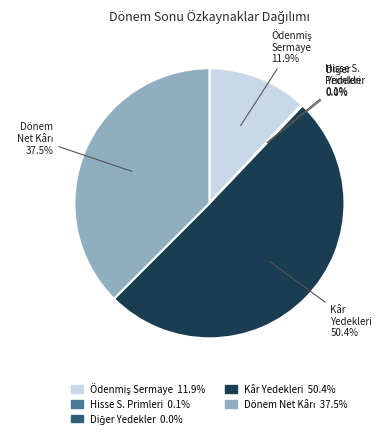

Does any single category account for the majority?

Yes